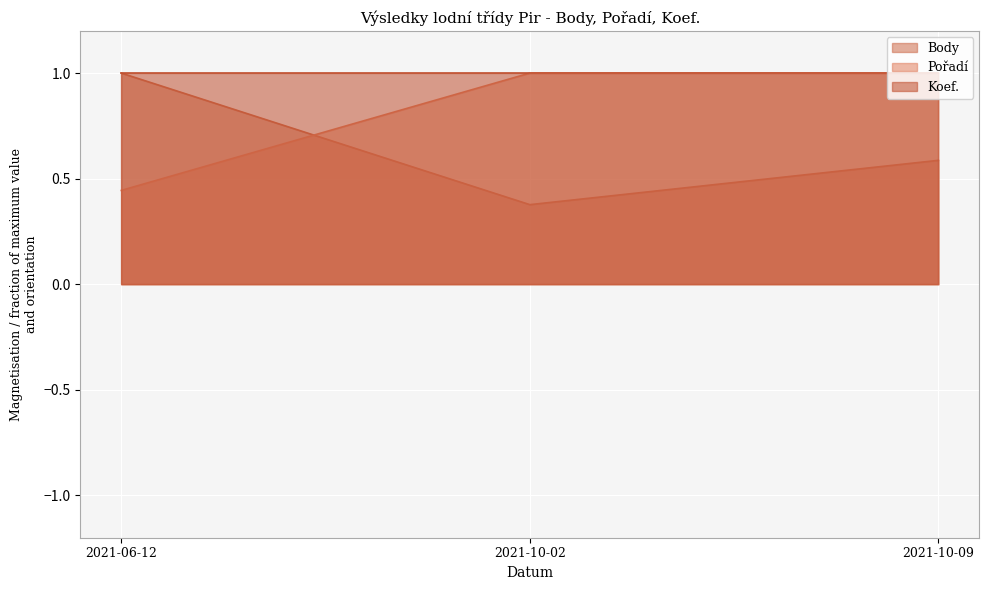

The value of Body at 2021-10-09 is 0.6. True or false?

True